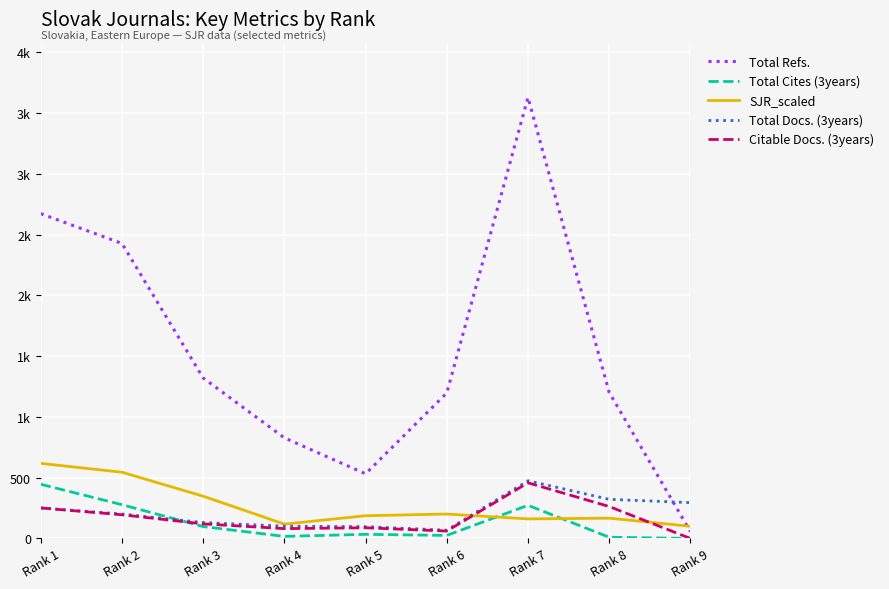

Is this an area chart (filled region under the line)?

No